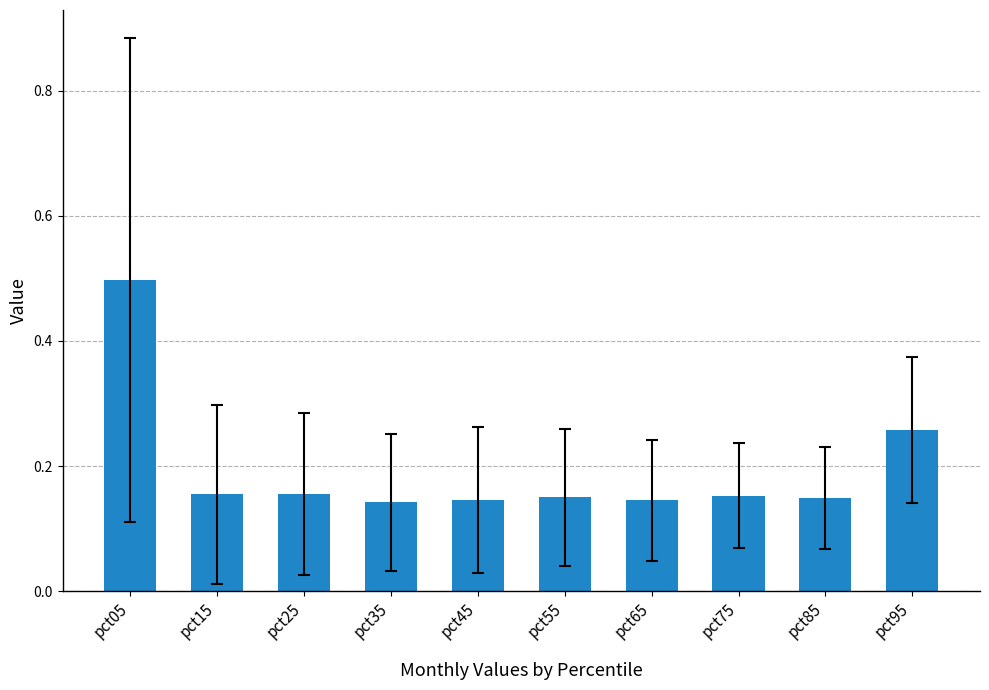

At which category does the chart reach its peak across all series?

pct05